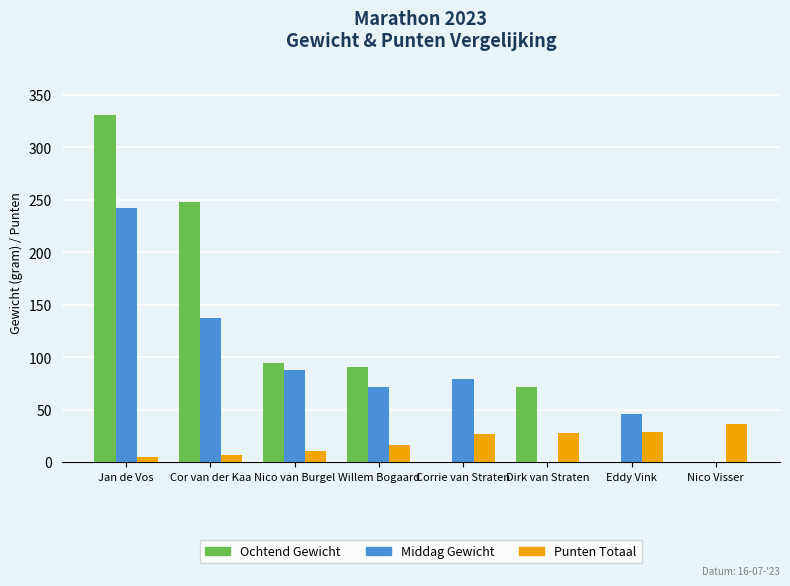

Which label corresponds to the largest value in the chart?

Jan de Vos